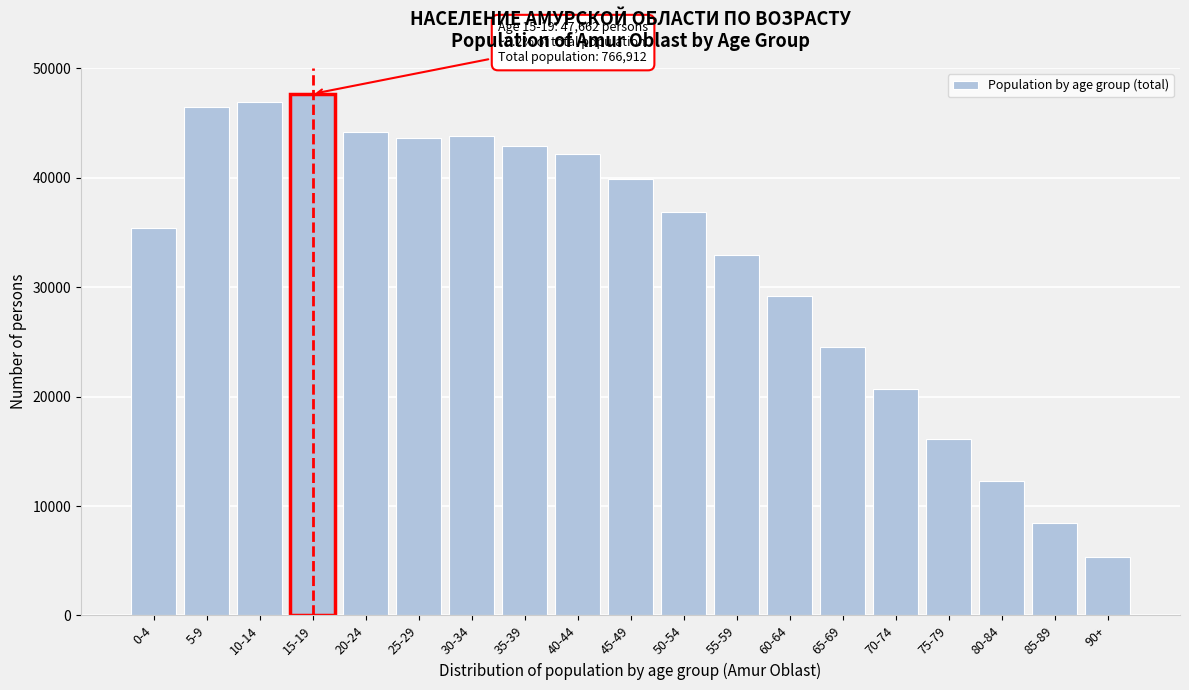

Approximately how many times larger is the value at 60-64 compared to 5-9?

0.6